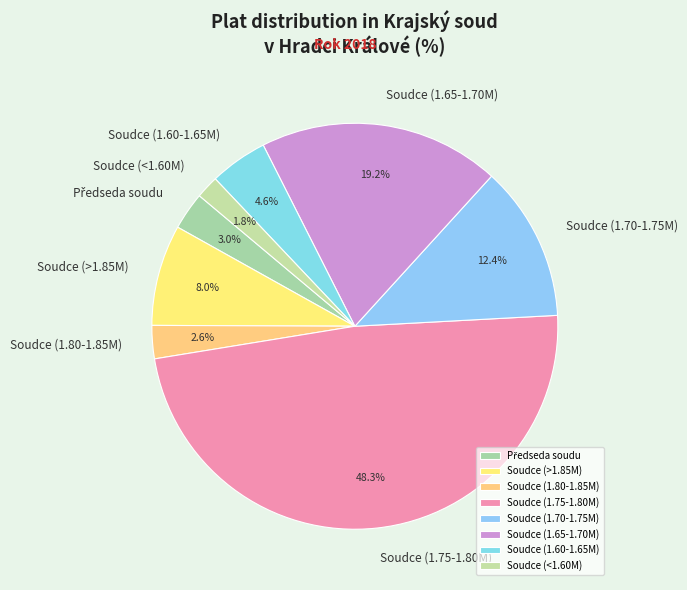

Approximately how many times larger is the value at Soudce (1.75-1.80M) compared to Soudce (>1.85M)?

6.0